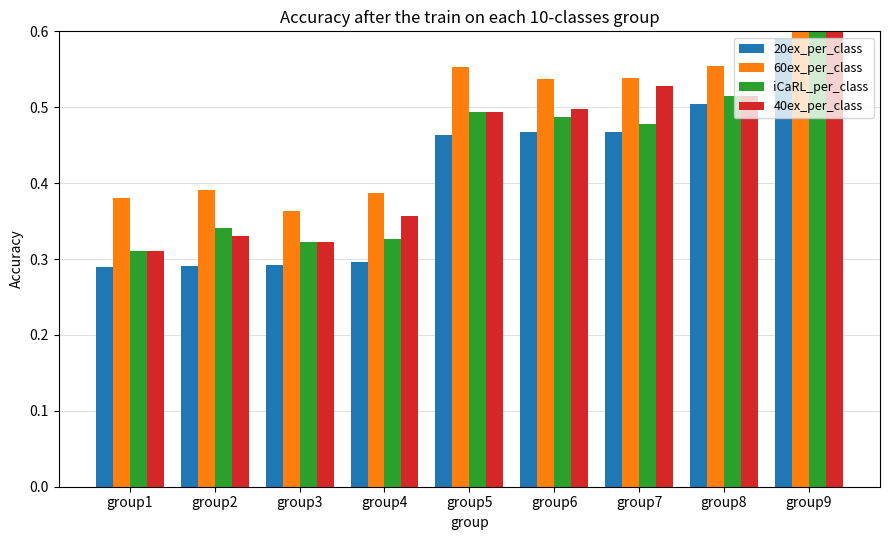

What is the maximum value for 40ex_per_class?

0.6